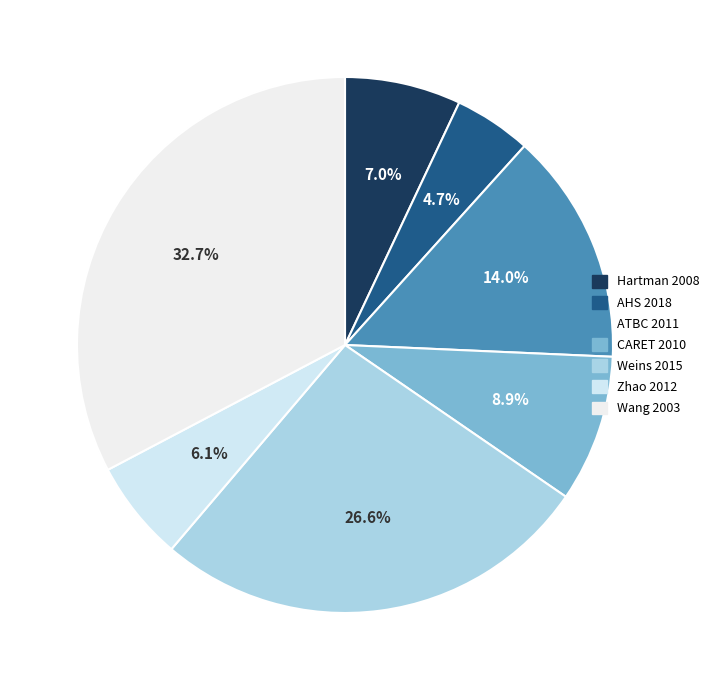

Which slice is the smallest?

AHS 2018